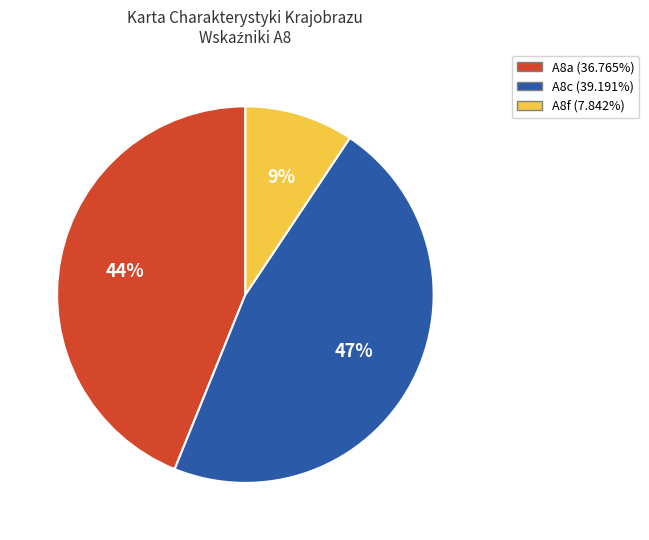

To the nearest percent, what is the average slice percentage?

33%